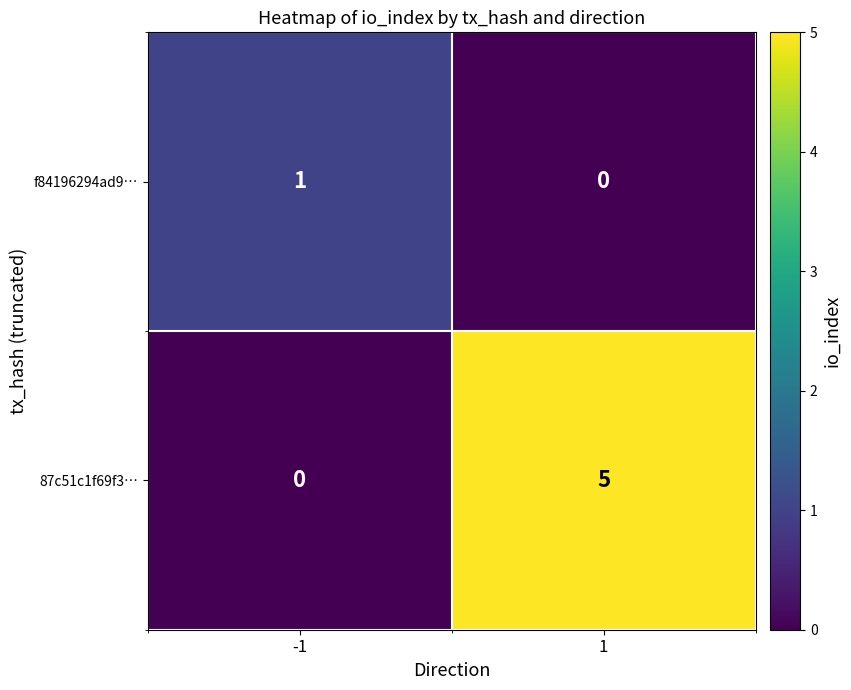

Which label corresponds to the largest value in the chart?

1